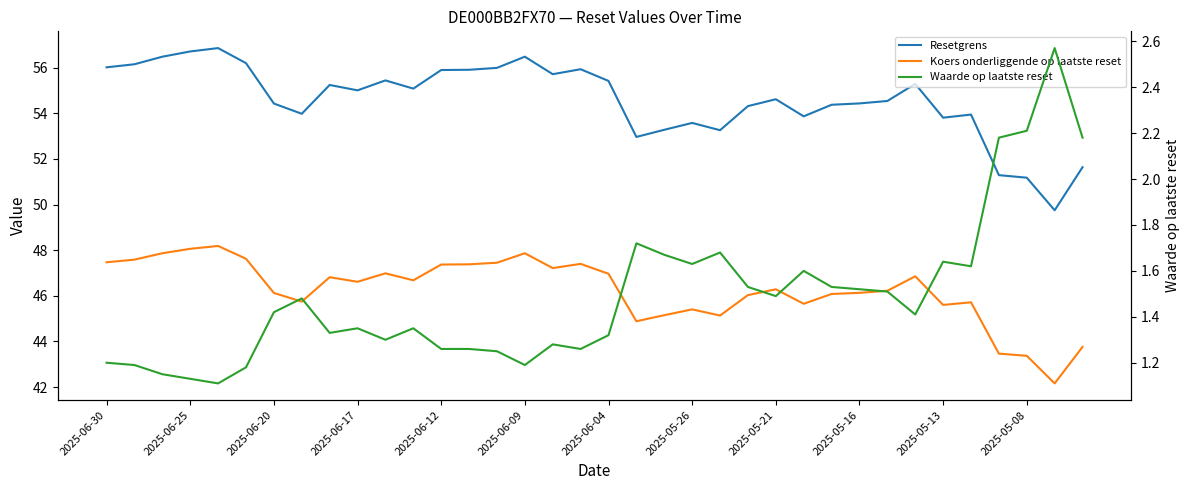

Is this an area chart (filled region under the line)?

No